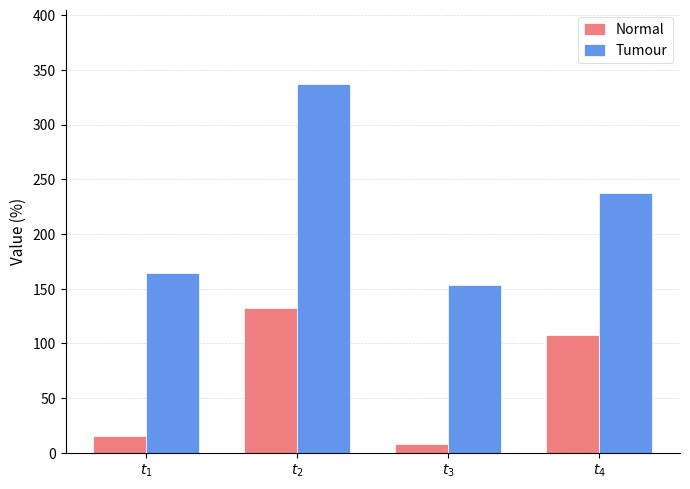

What is the value of the Normal bar at the 2nd from the left?

132.1